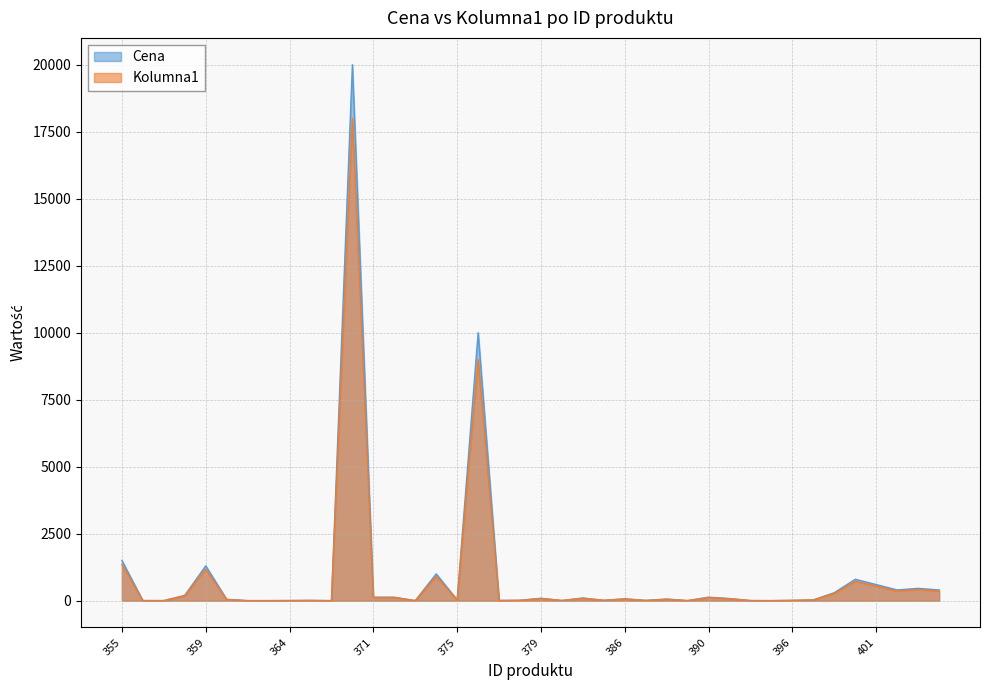

What is the spread (max minus min) of values at 385?

1.4